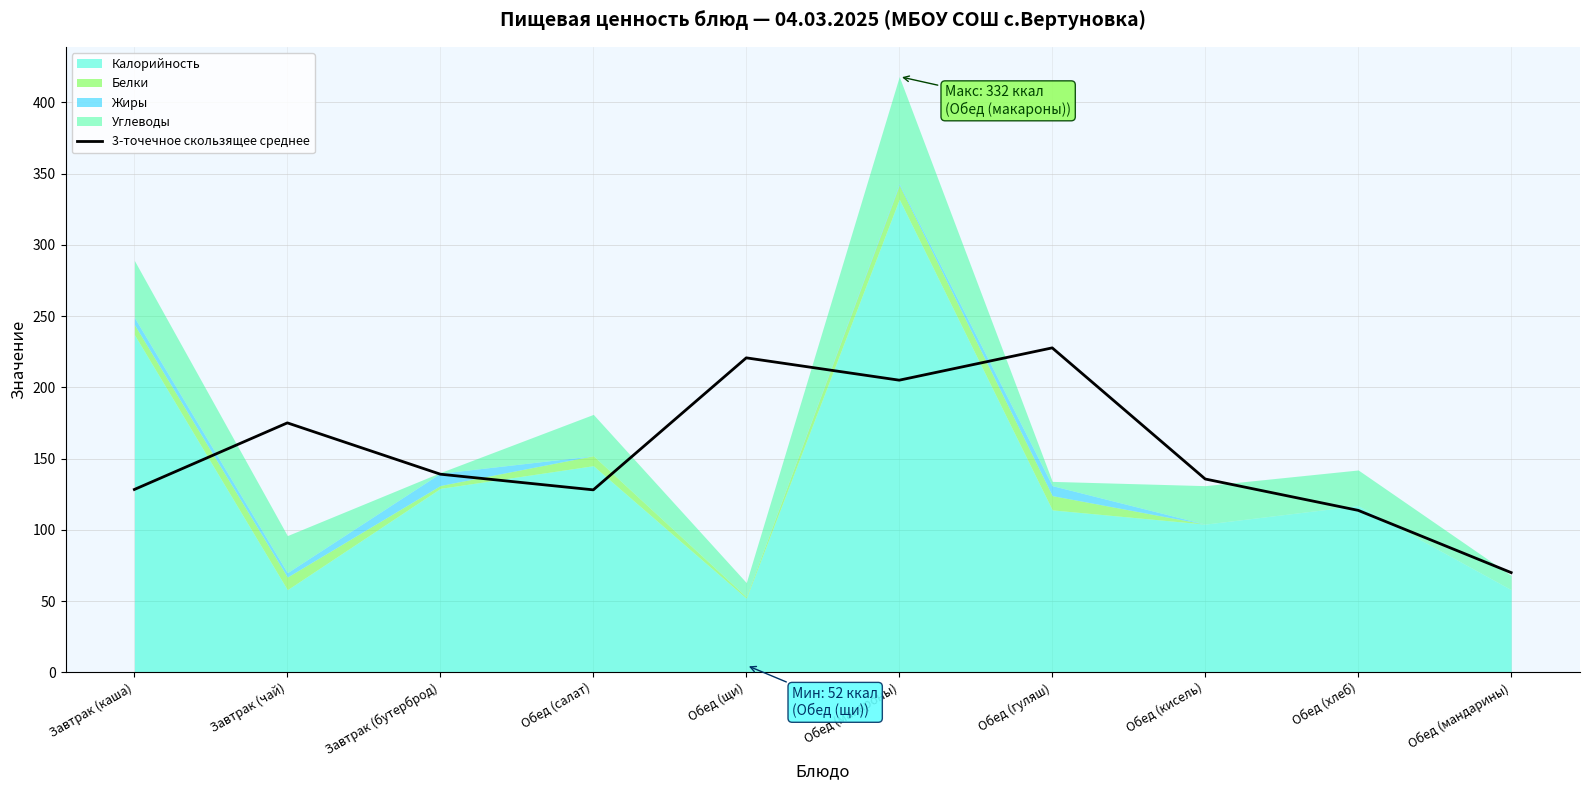

Does the chart display data point markers on the line(s)?

No